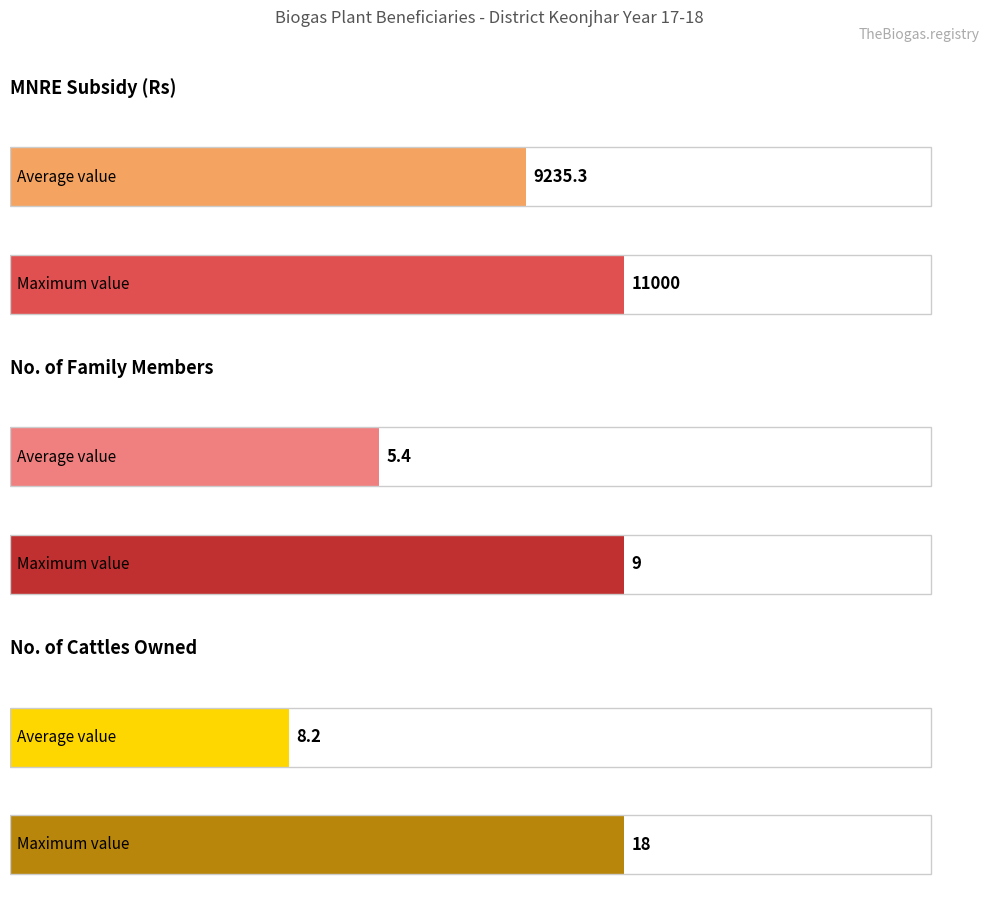

Is it true that No of family members equals 1 at 10?

False